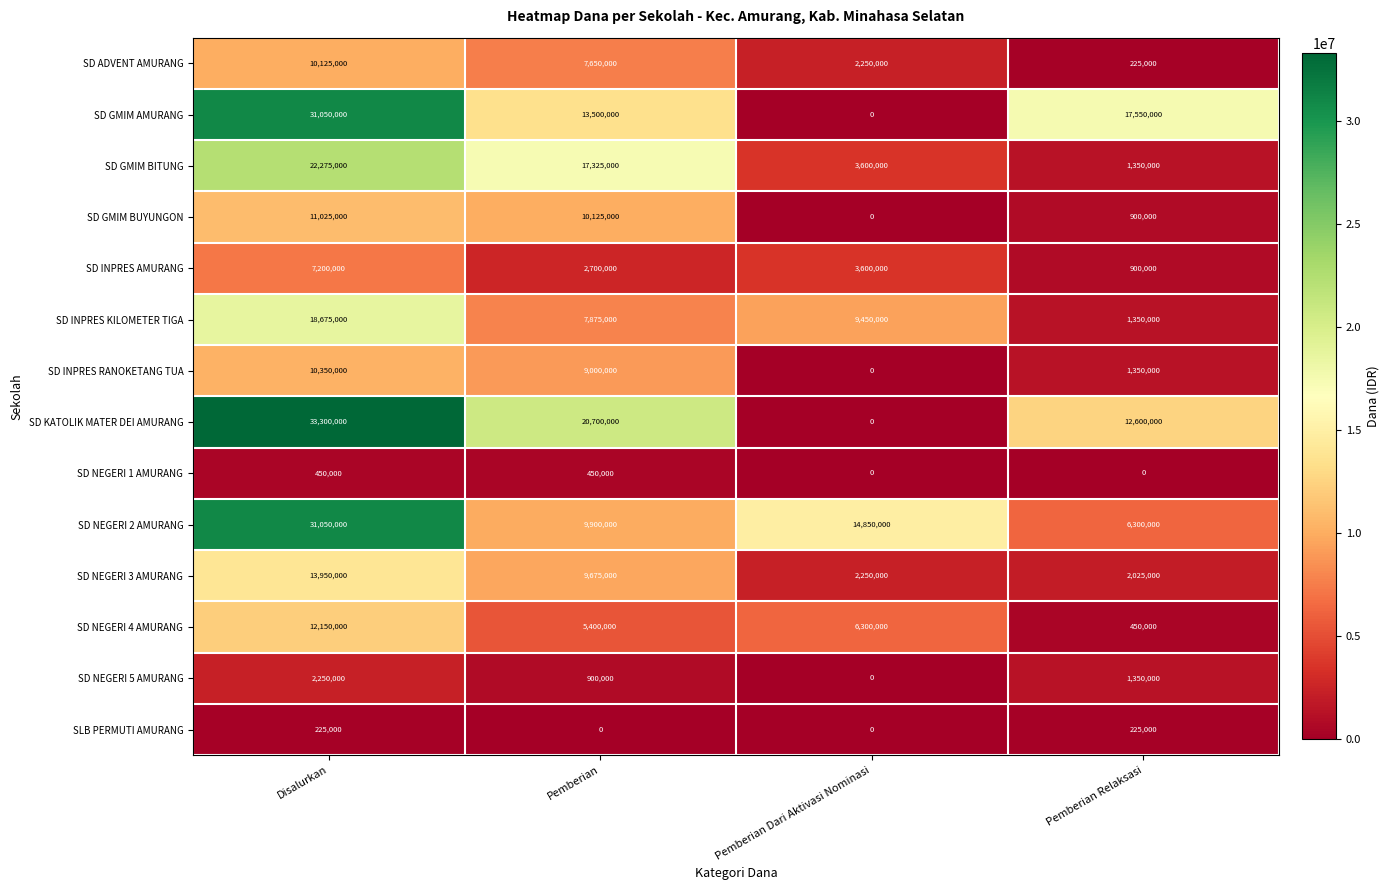

What is the total value across all series at Pemberian Dari Aktivasi Nominasi?

42300000